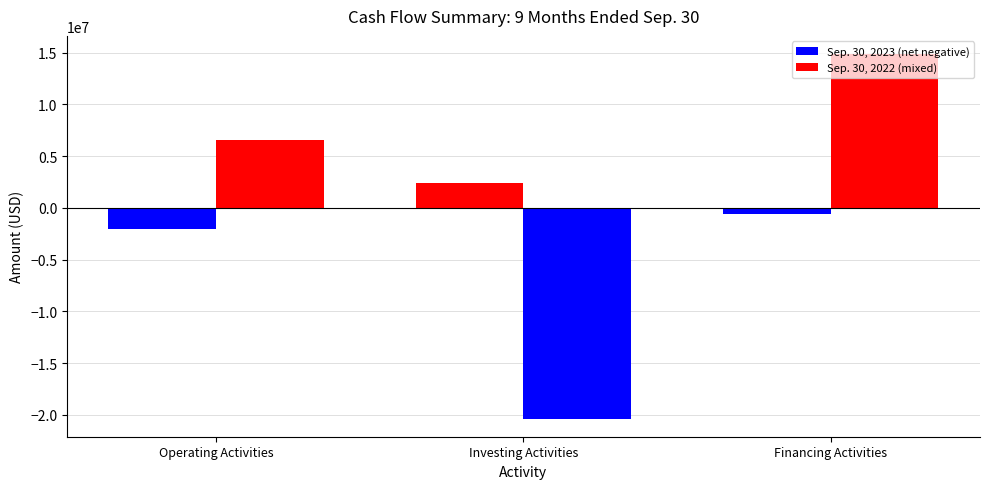

How many bars are there in each group?

2